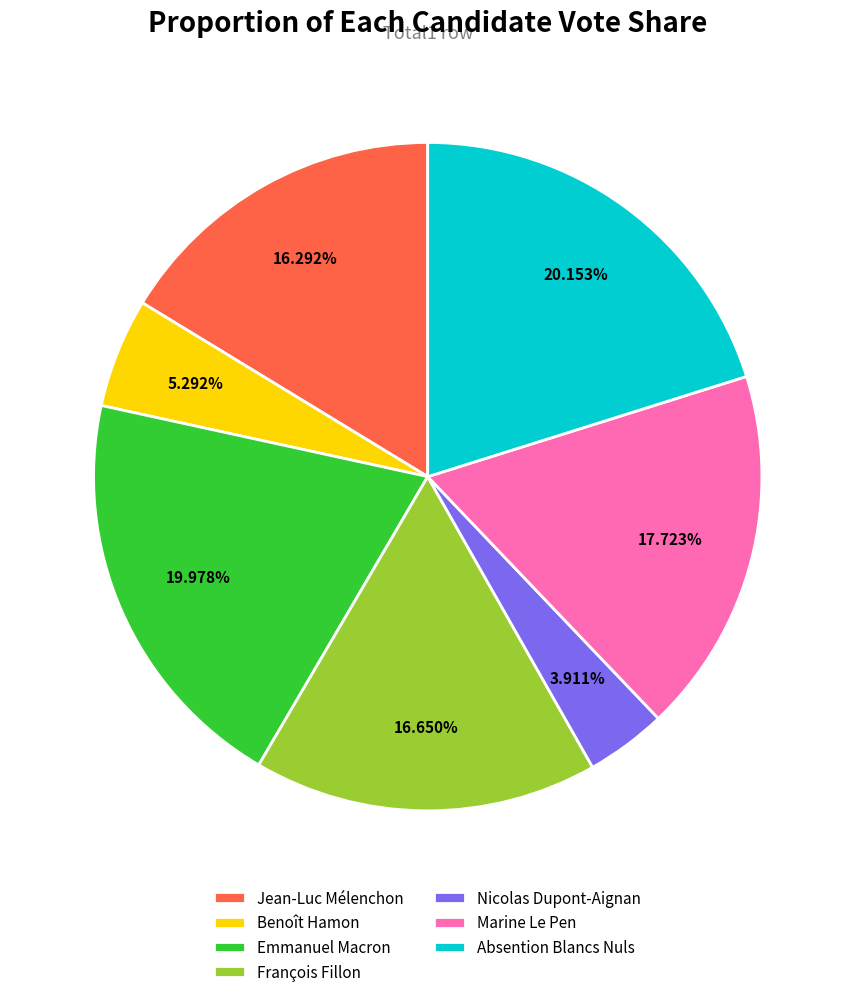

Count the number of slices in the pie.

7